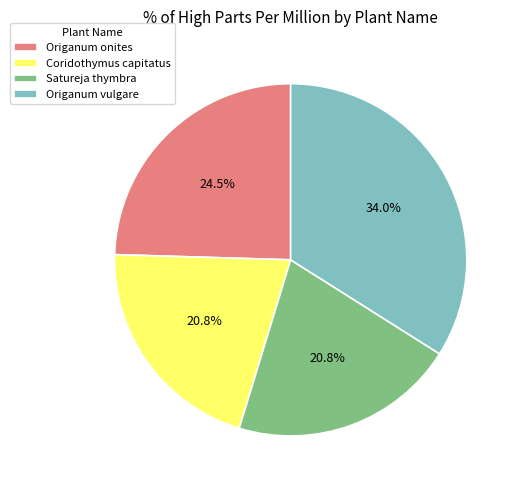

Between Satureja thymbra and Origanum onites, which is larger?

Origanum onites